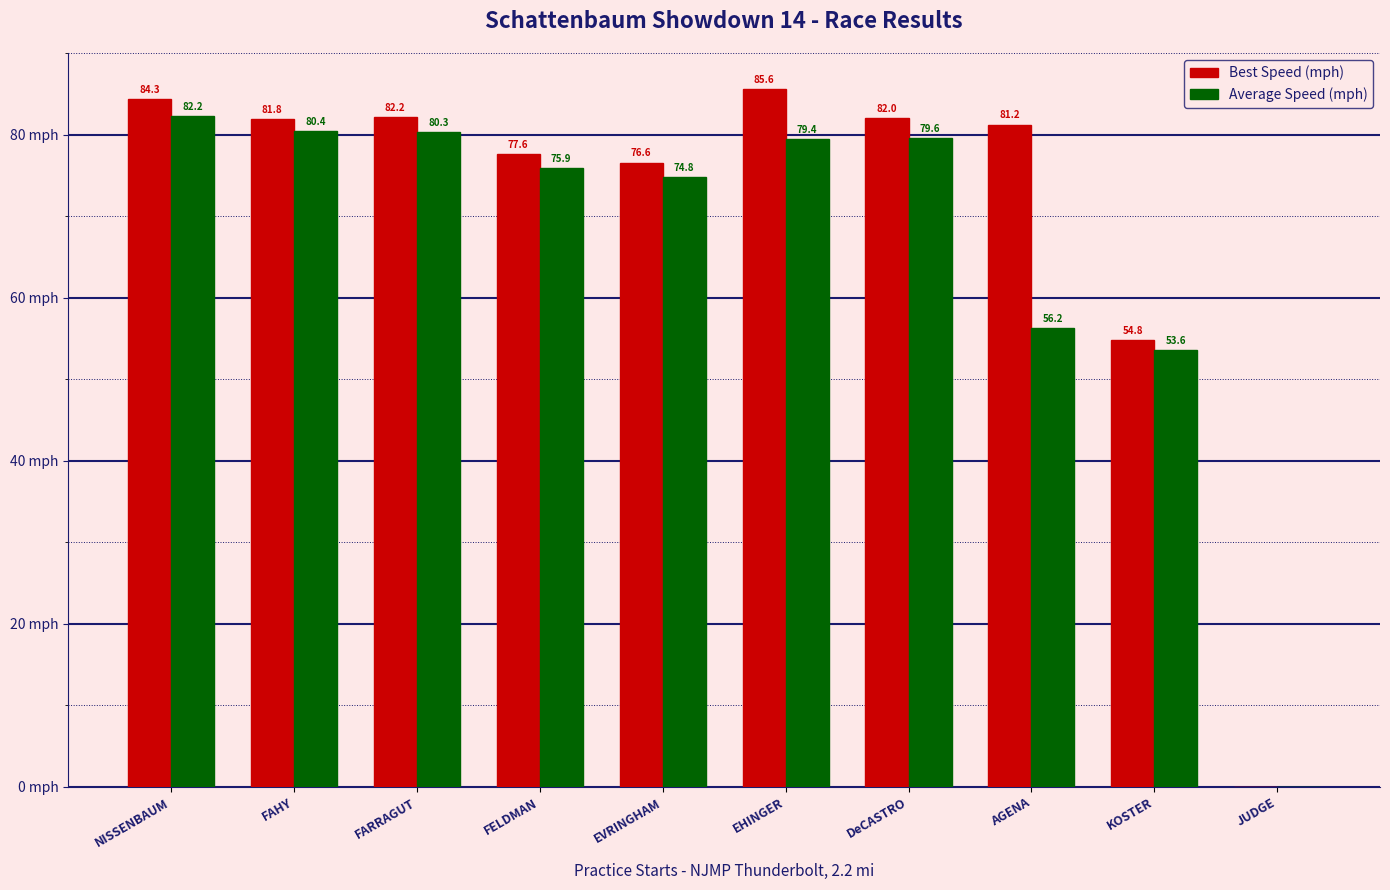

Which series changed the most between NISSENBAUM and FAHY?

Best Speed (mph)